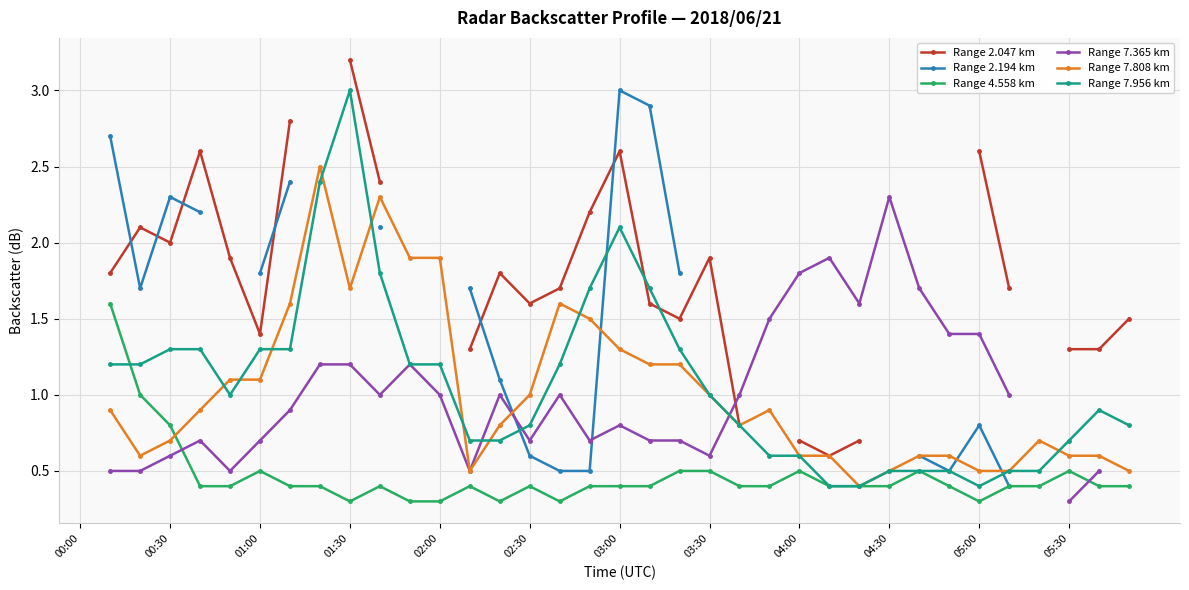

What is the spread (max minus min) of values at 19?

2.5